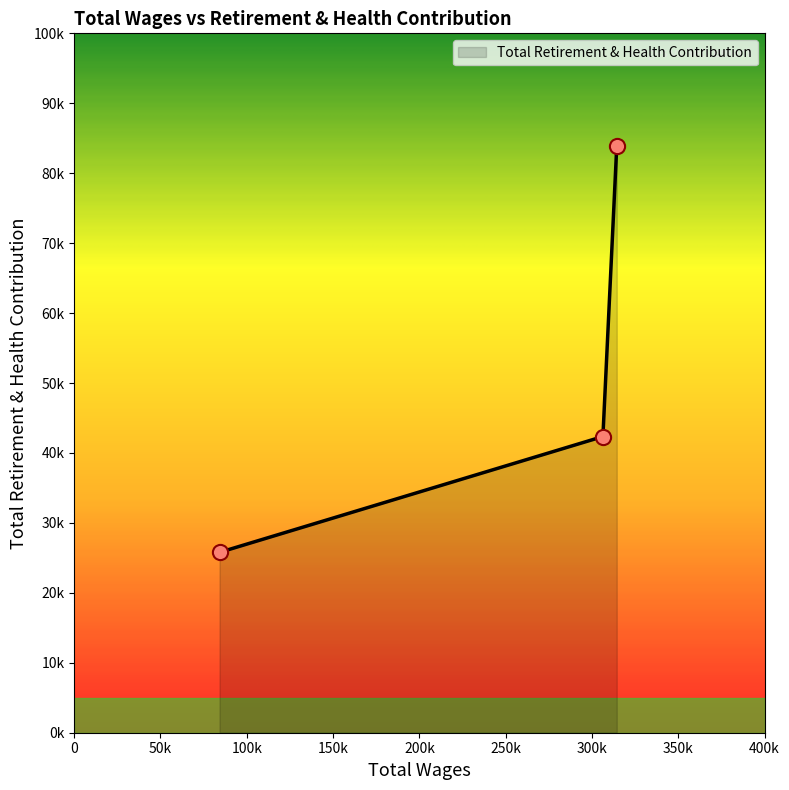

Does the chart have visible grid lines?

No